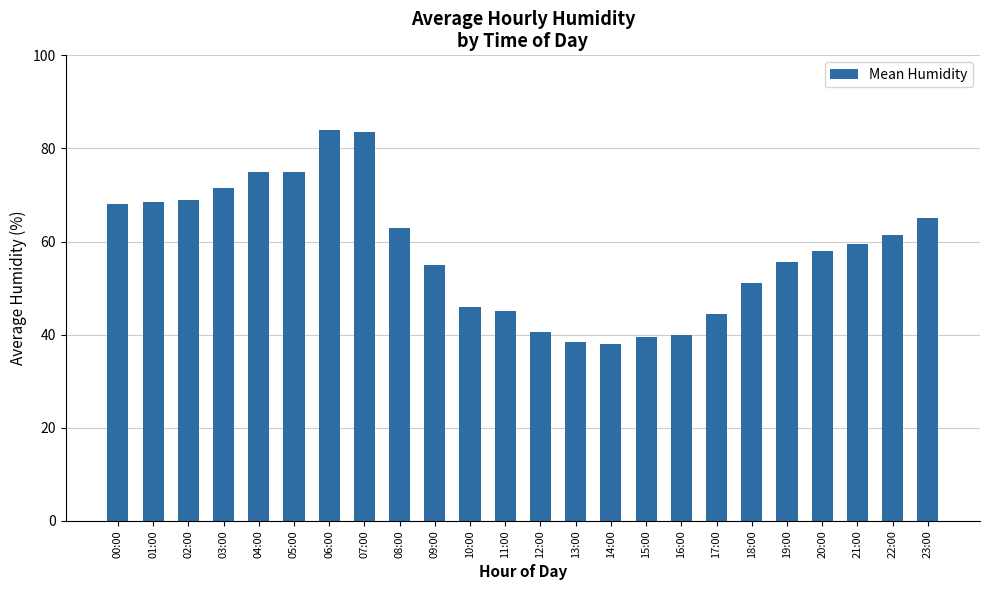

Between 06:00 and 14:00, which is larger?

06:00